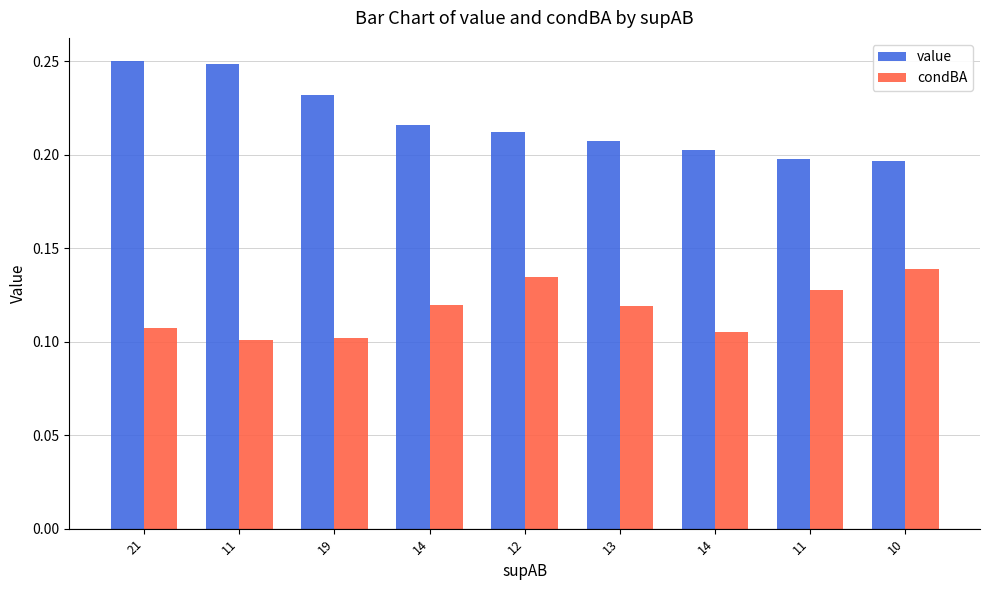

Which category has the lowest value in the condBA series?

11